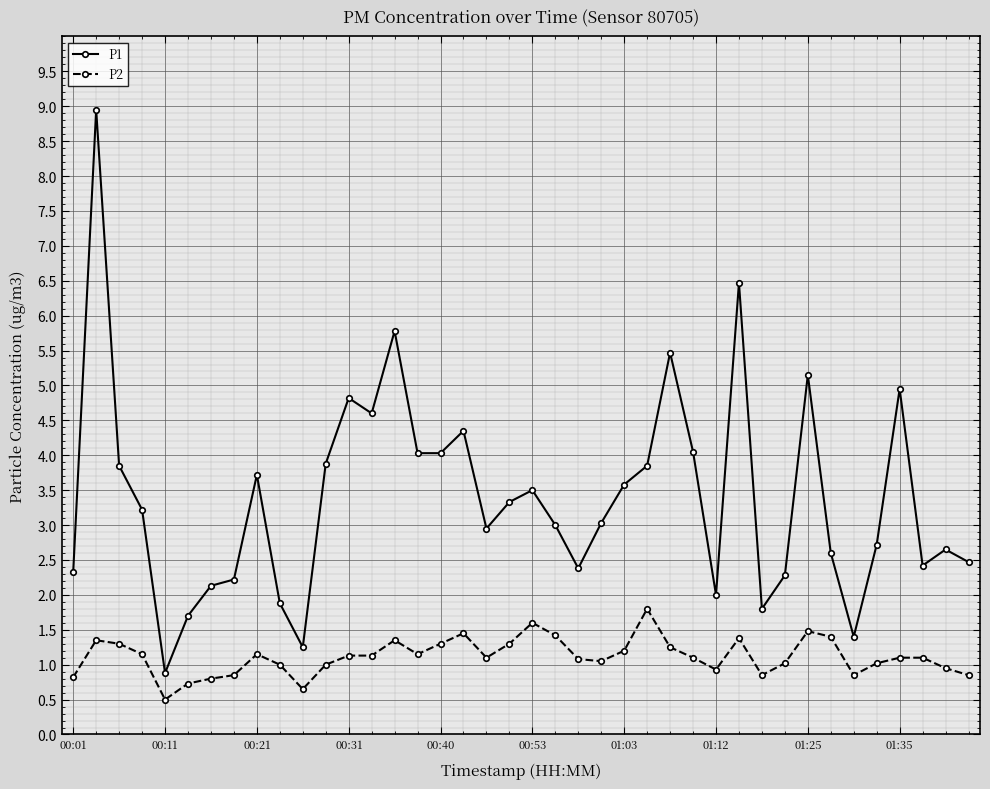

What is the minimum value shown in the chart?

0.5